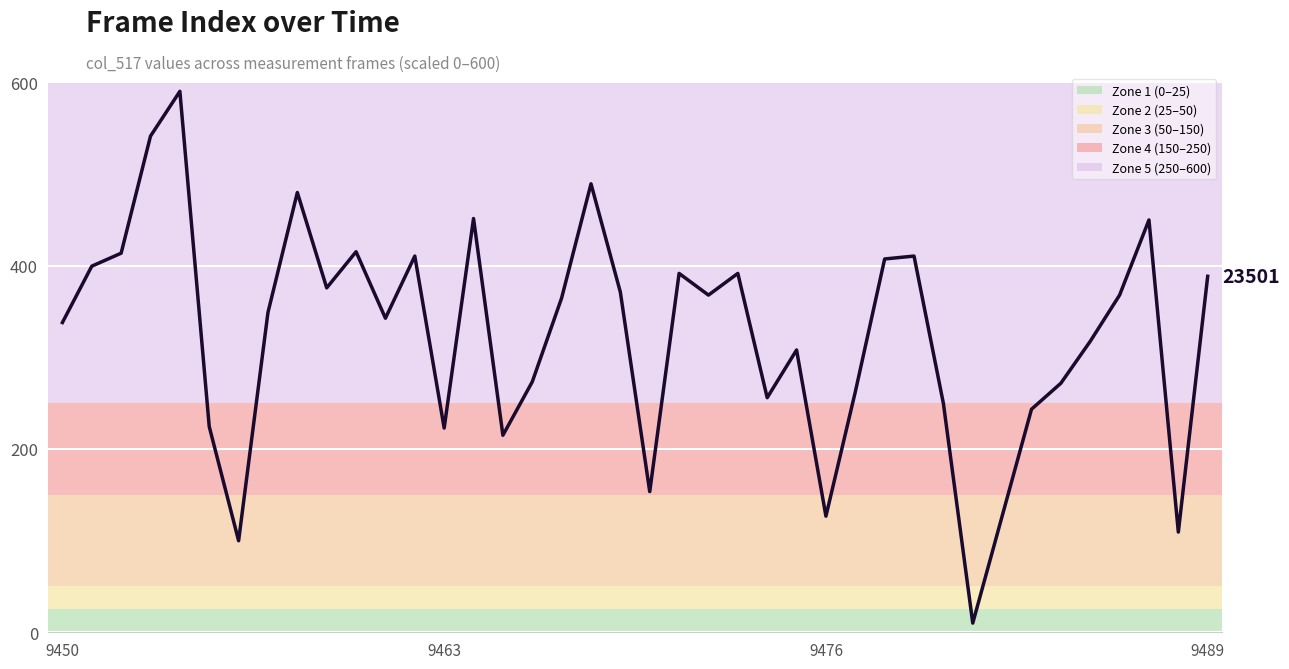

How many interior local valleys (lower than both neighbors) does the data have?

11